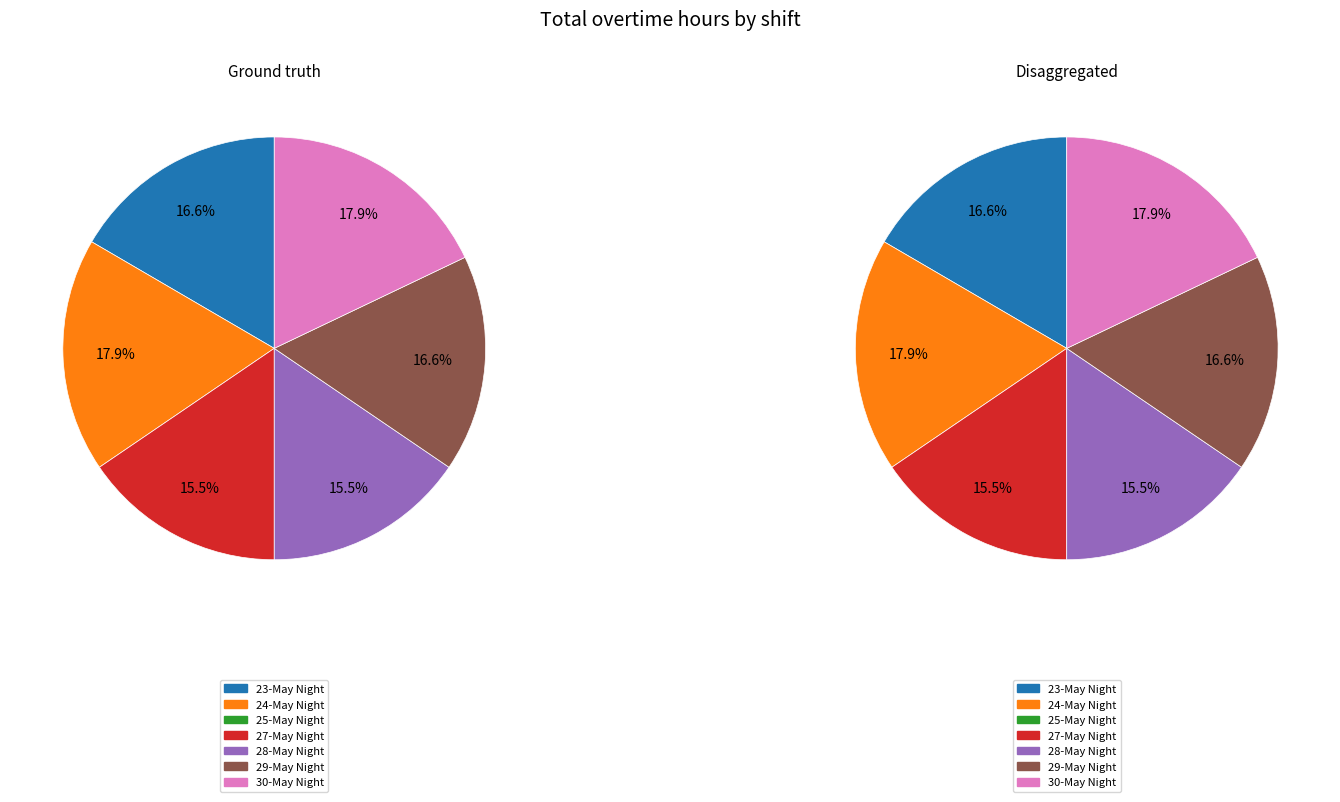

Combined, what portion of the pie is 27-May Night and 29-May Night?

32.1%